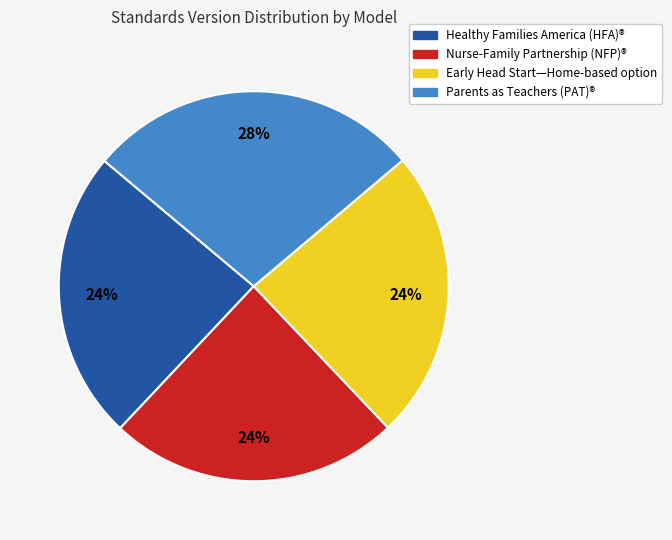

To the nearest percent, what percentage of the pie is Healthy Families America (HFA)®?

24%